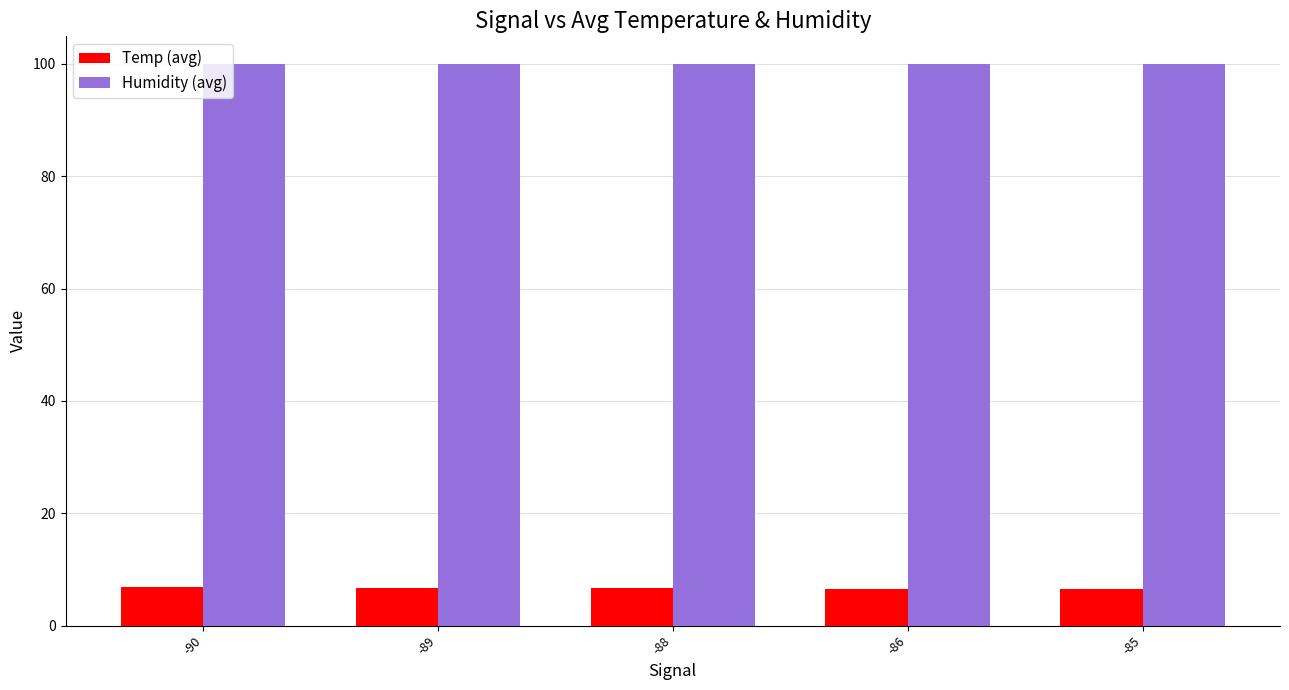

What is the minimum value for Humidity (avg)?

99.9